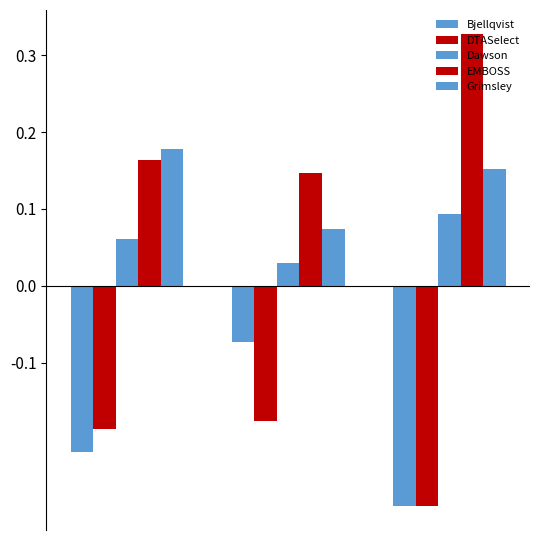

What is the highest value of the Dawson series?

0.1